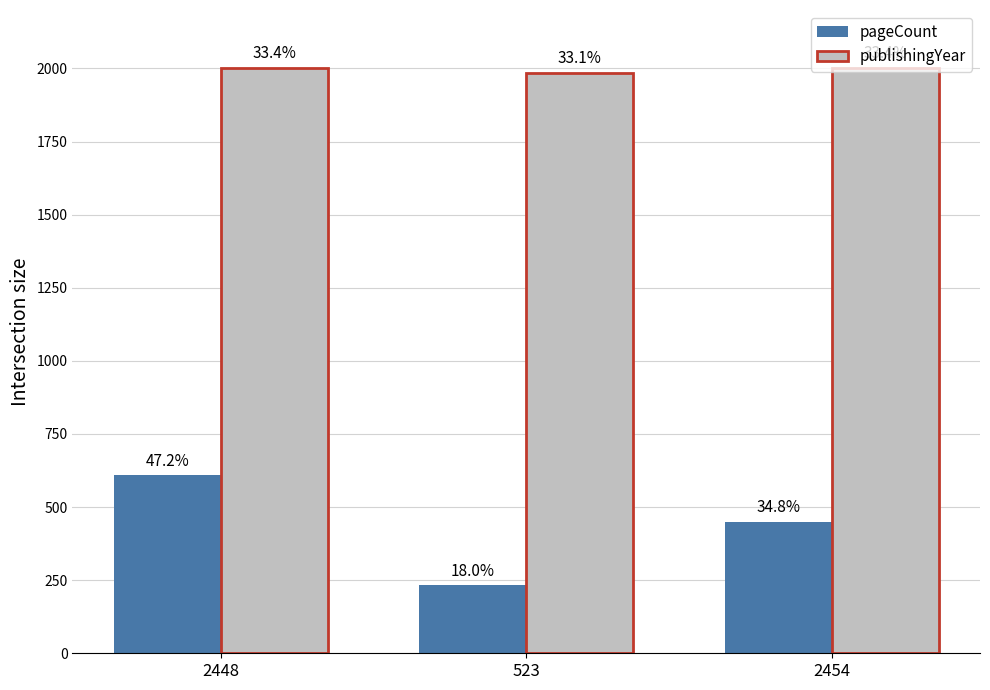

Where is pageCount nearest to the value 420?

2454